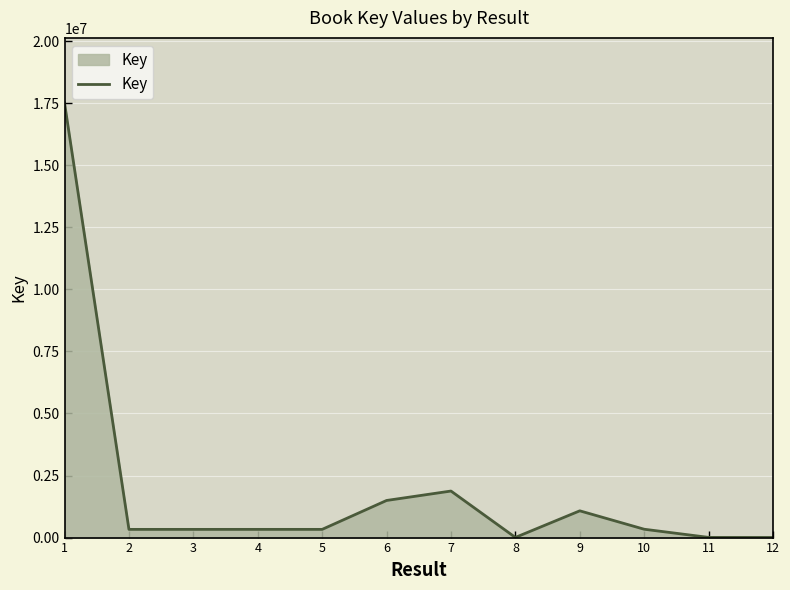

How many categories are shown in the chart?

12